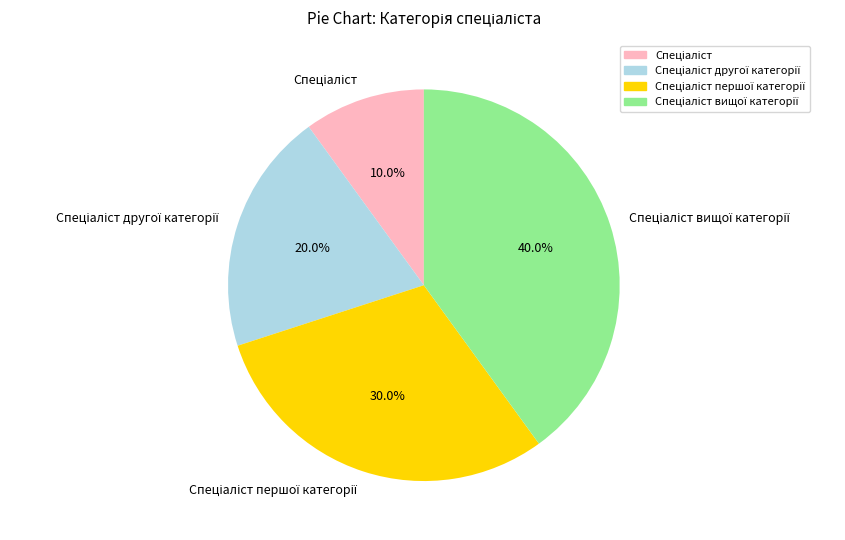

Is there a majority slice in this chart?

No